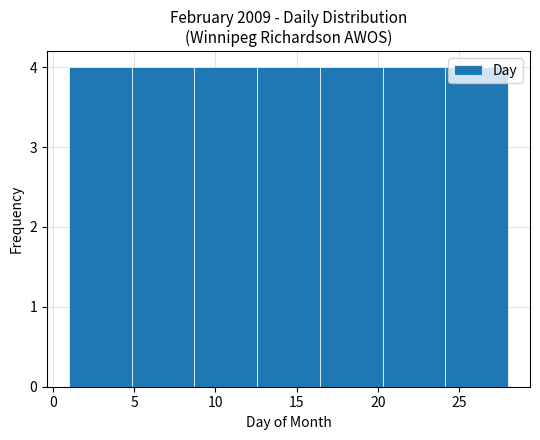

What is the height of the bar covering 1.0 to 5.0 on the x-axis? Neither the bar edges nor the heights are printed on the chart, so give them approximately, as read against the axes.

4